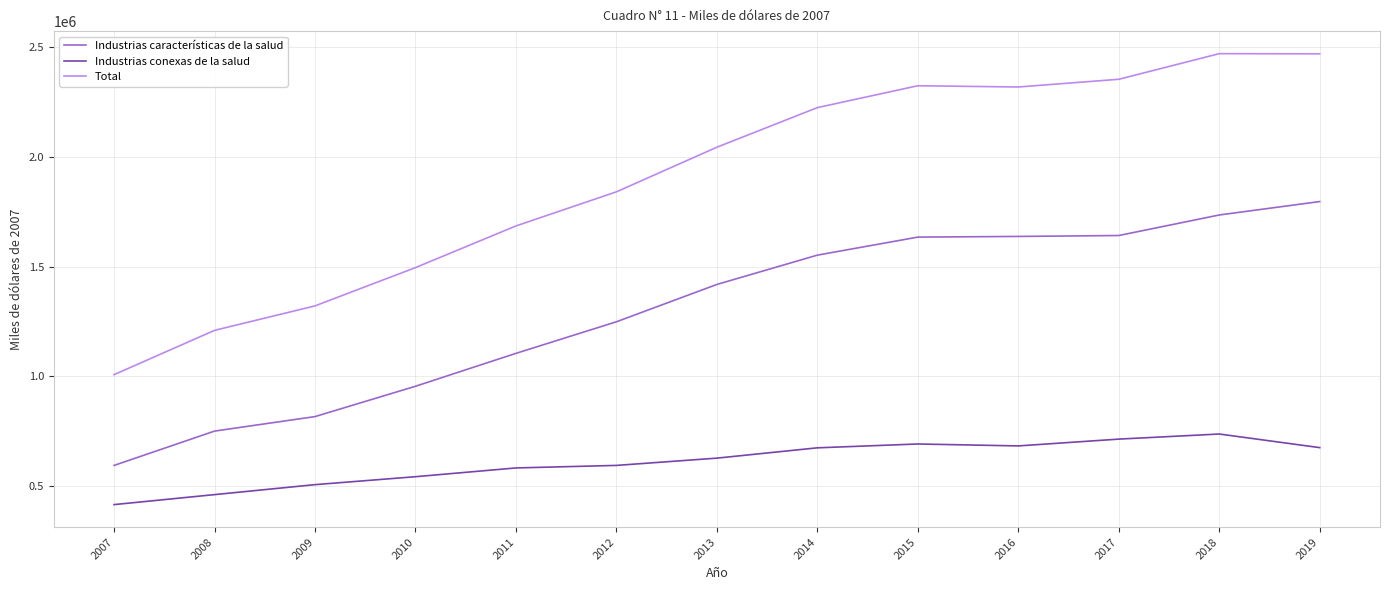

At 2010, list the series in order from largest to smallest.

Total, Industrias características de la salud, Industrias conexas de la salud